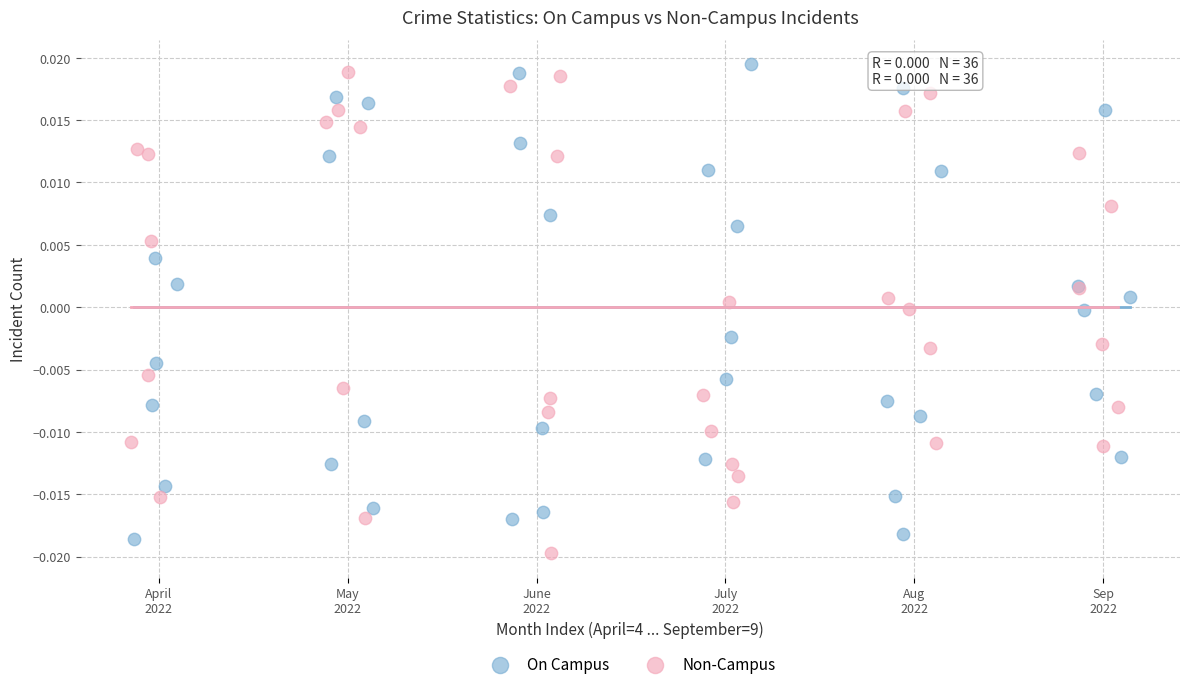

Which series reaches the minimum Y coordinate?

Non-Campus